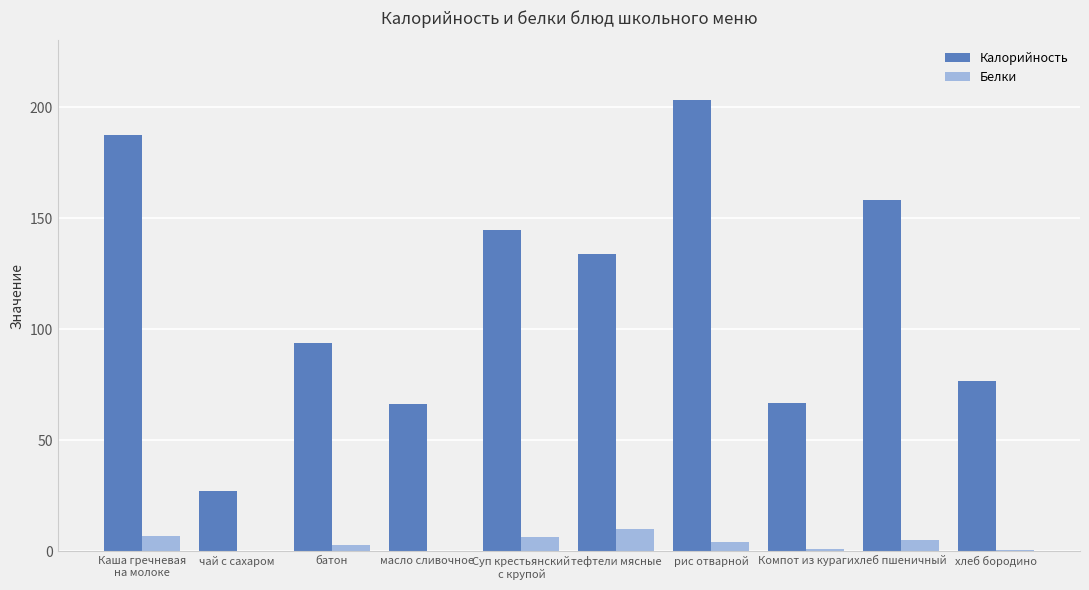

Is it true that Калорийность equals 203.0 at рис отварной?

True